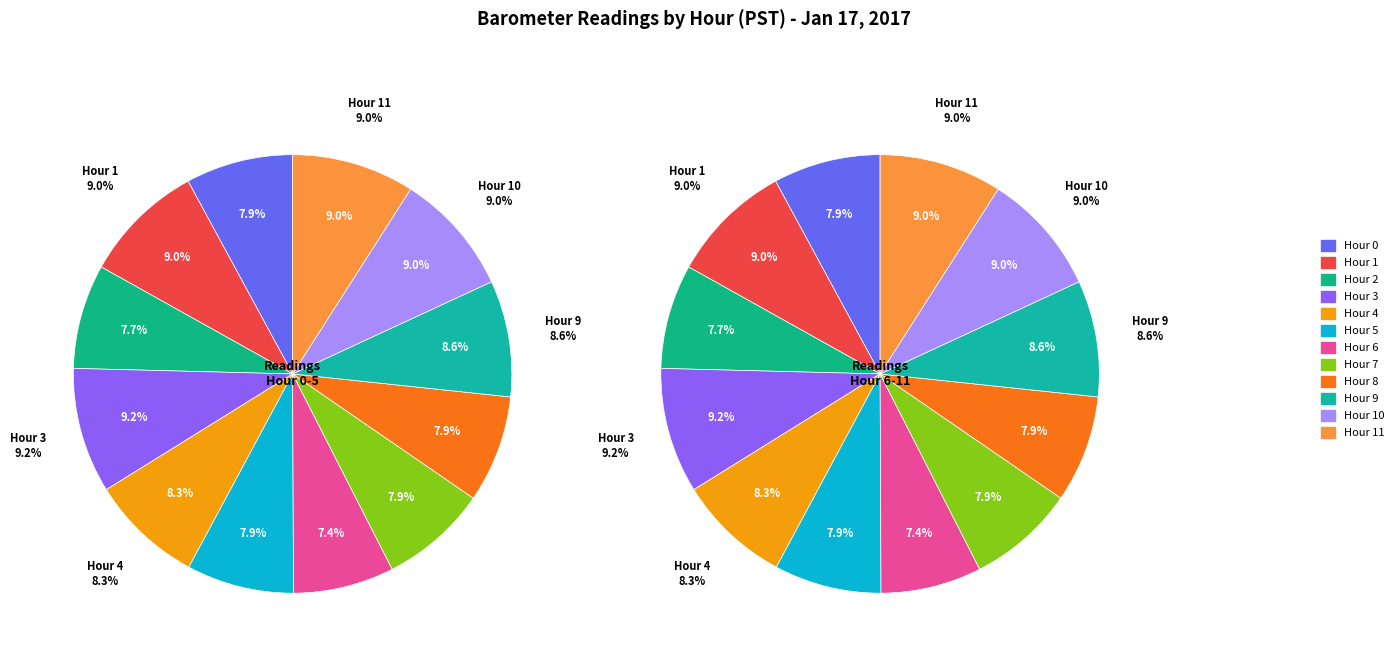

Does Hour 10 account for over 50% of the chart?

No